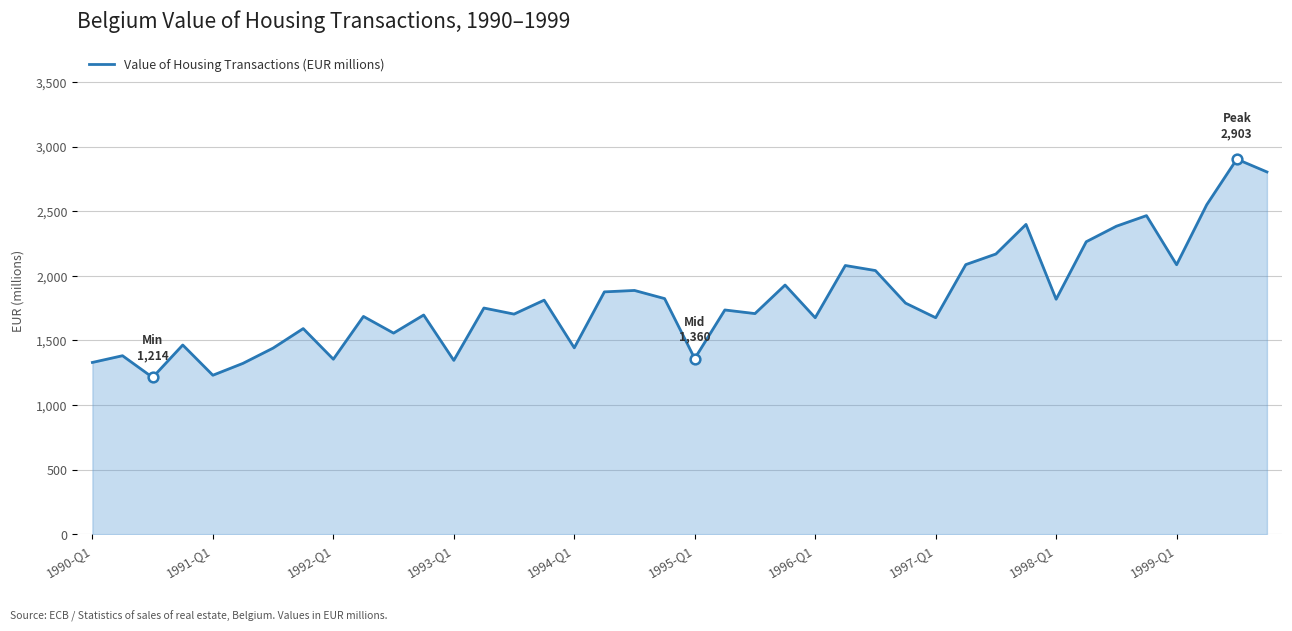

What is the difference between the maximum and minimum values?

1689